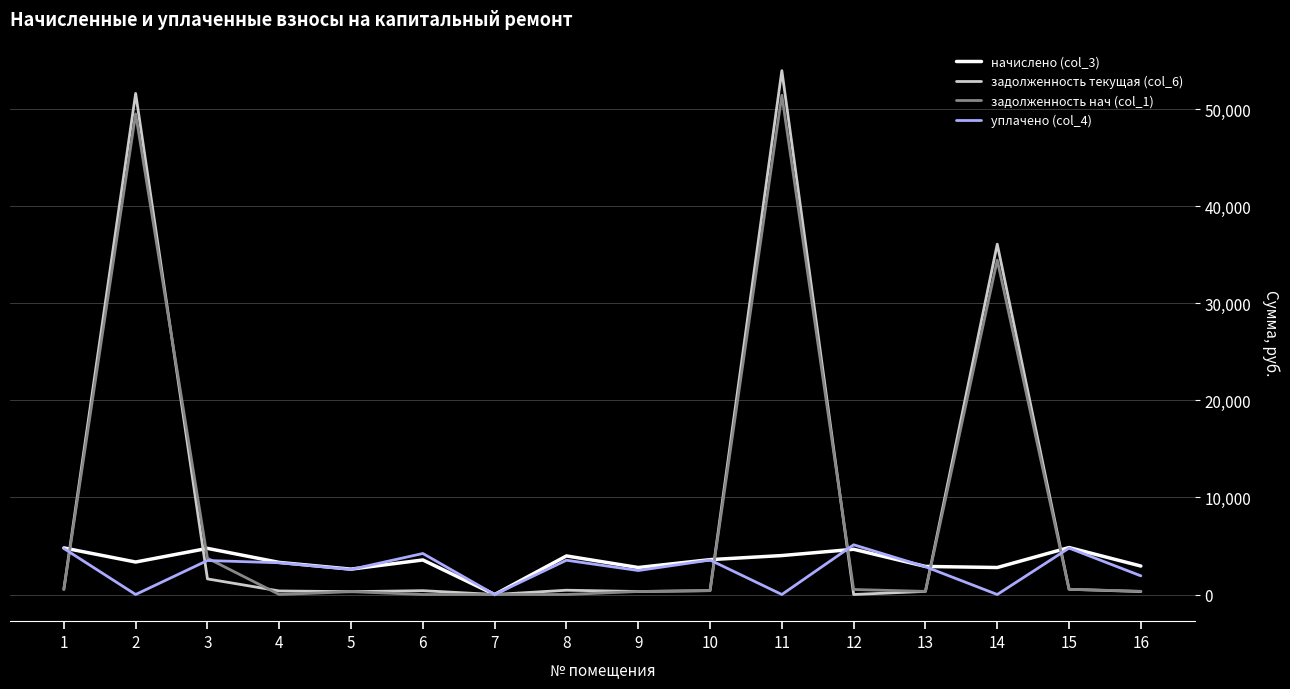

At which category is the sum across all series the highest?

11